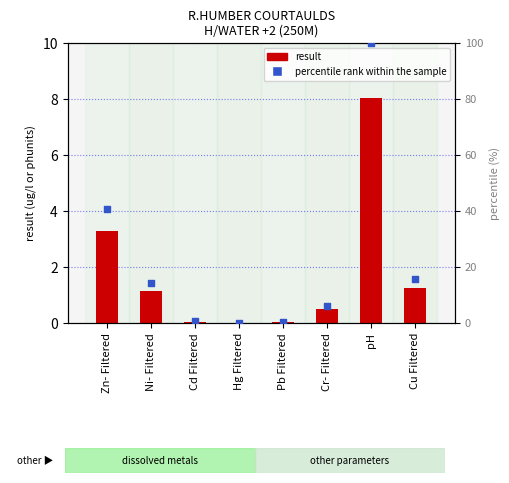

Is the value of result at Ni- Filtered greater than the value of percentile rank within the sample at pH?

No